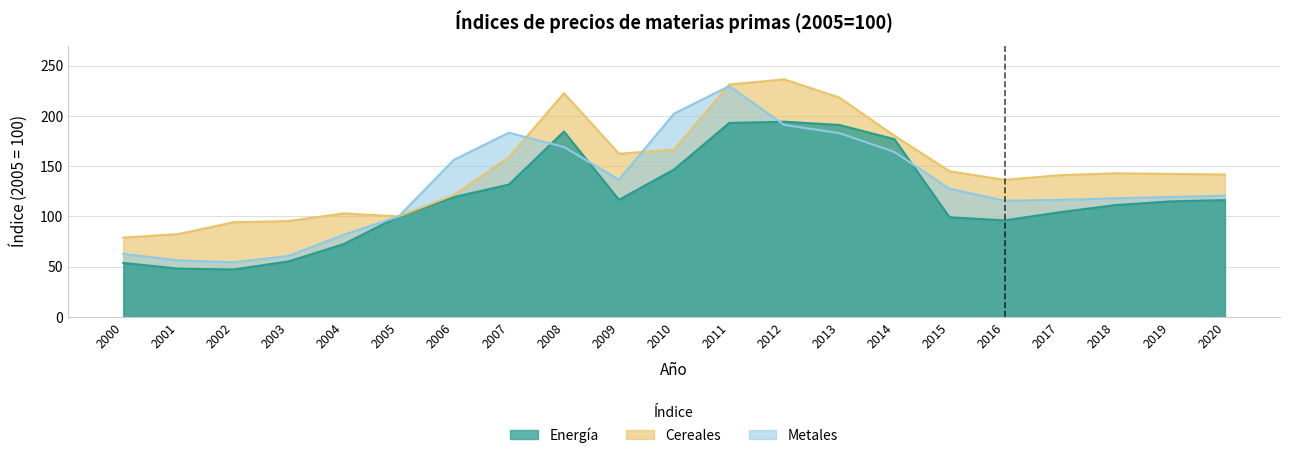

What is the value of the Energía point at the 19th from the left?

111.2